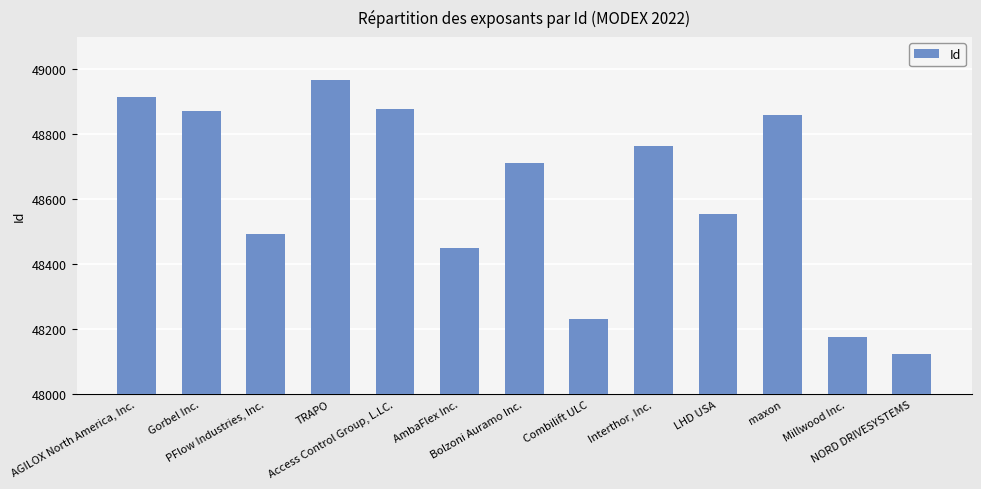

What is the greatest value displayed?

48969